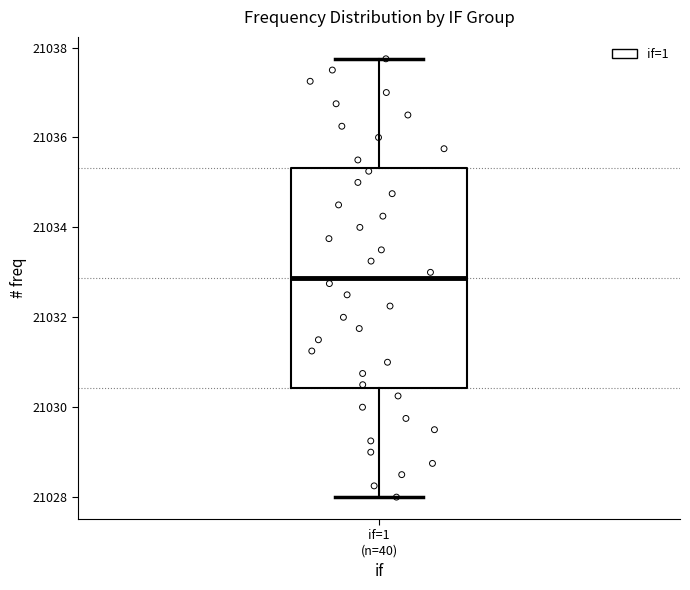

Read this box plot against the y-axis: the position of the median line, the range covered by the box, and the ends of both whiskers. The values are not printed on the chart, so give them approximately, as read against the axis.

median 21032.8, box 21030.4 to 21035.4, whiskers 21028.0 to 21037.8